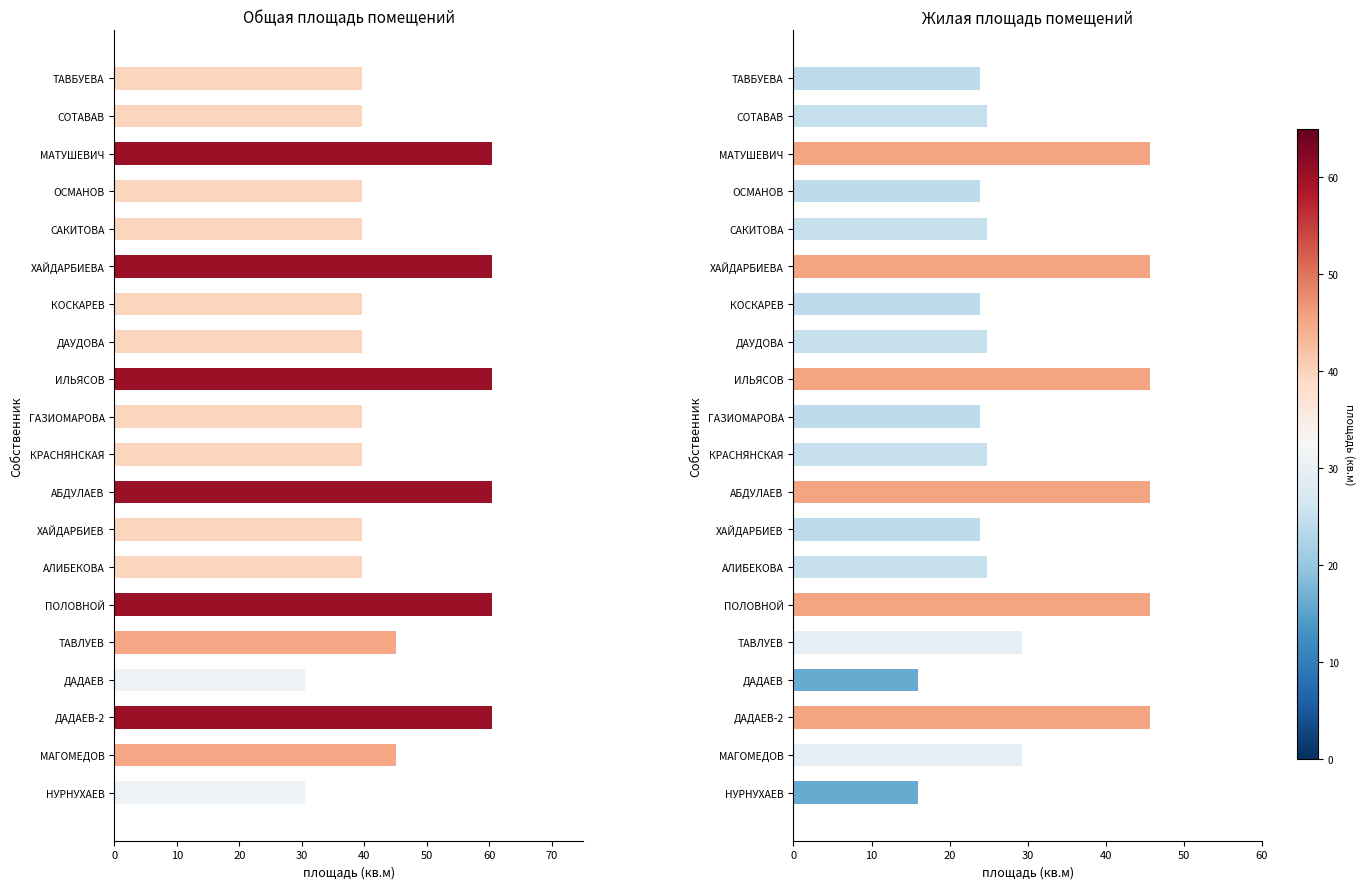

How many data points in Общая площадь are above 39?

18